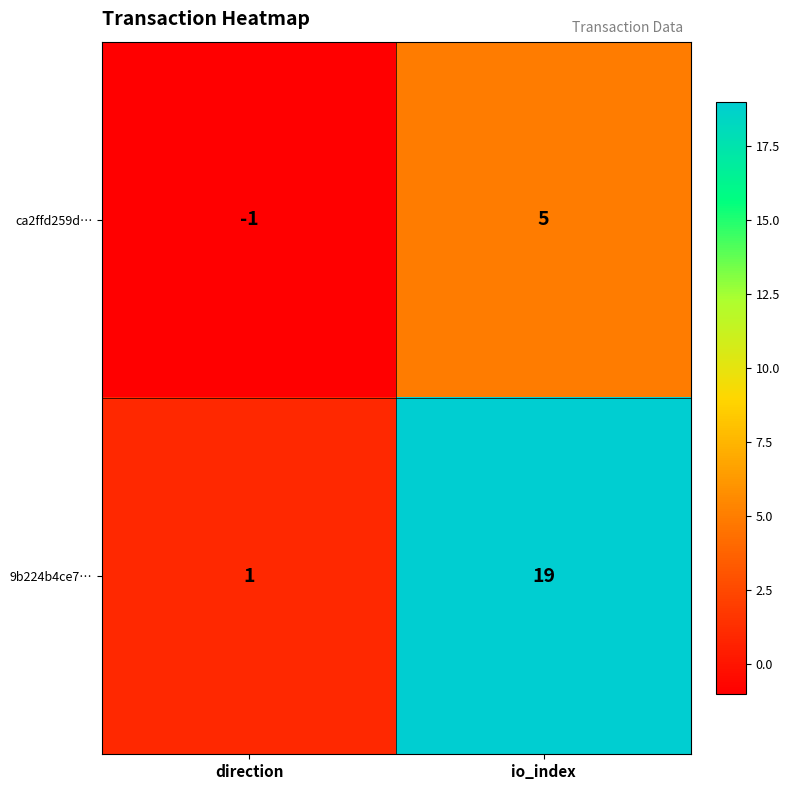

What is the difference between the highest and lowest values at direction?

2